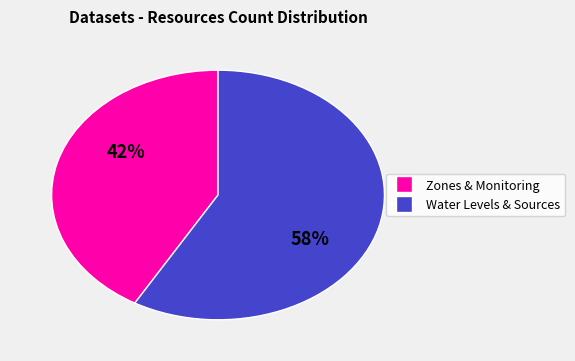

Is there any slice that represents more than half of the pie?

Yes